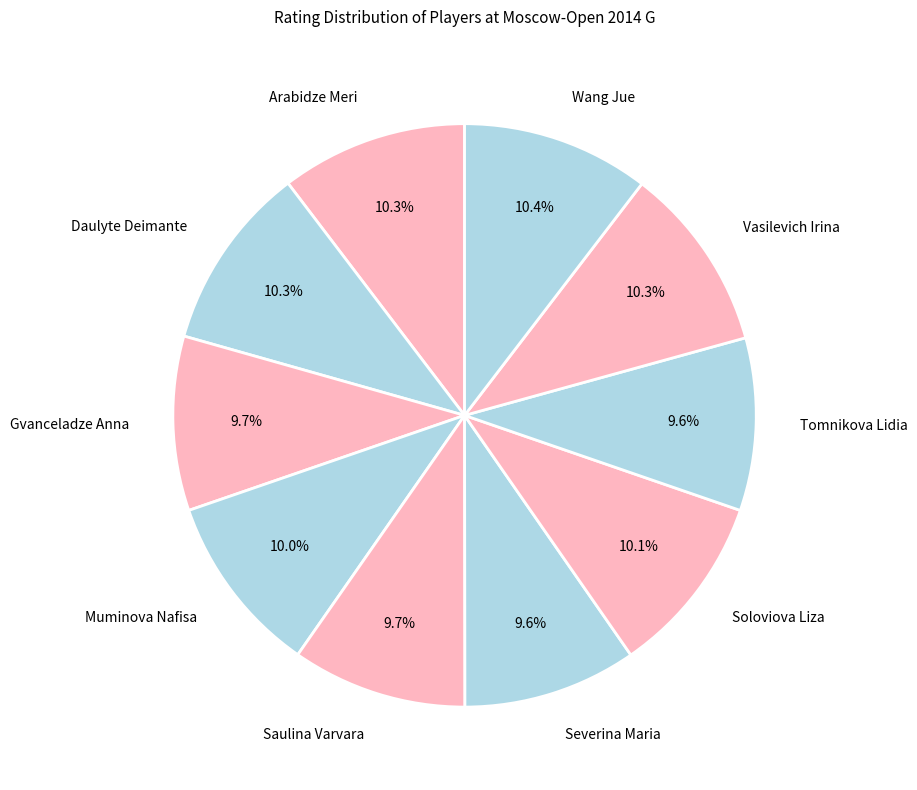

How many slices are in this pie chart?

10